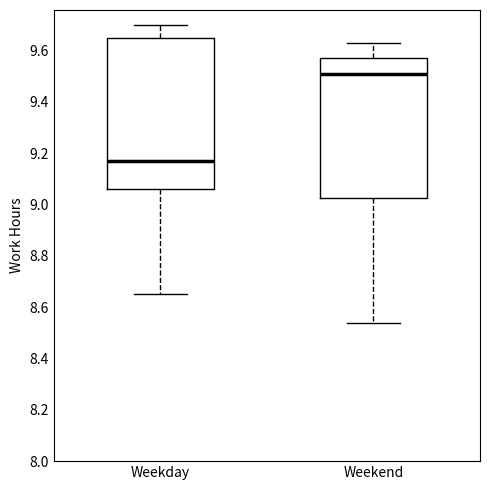

Which box's median line is the highest?

Weekend